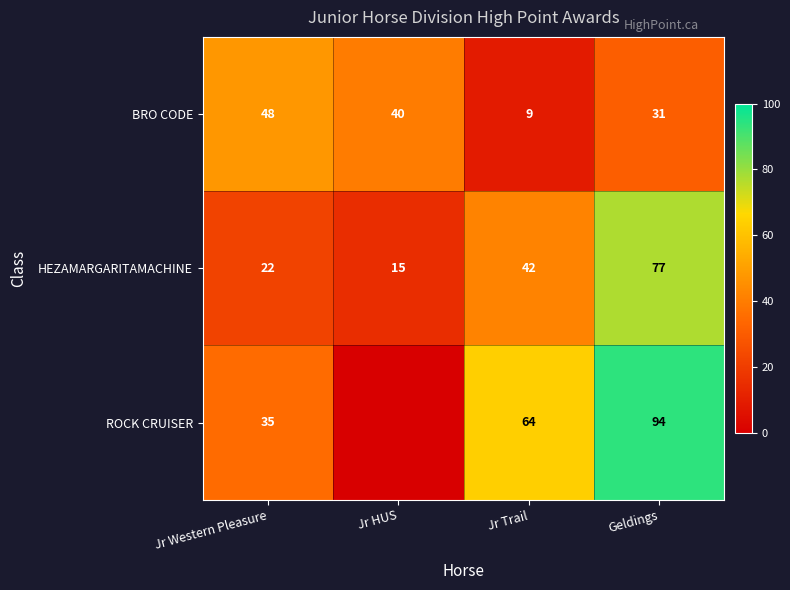

Between Jr Western Pleasure and Jr Trail, which series saw the biggest shift?

BRO CODE